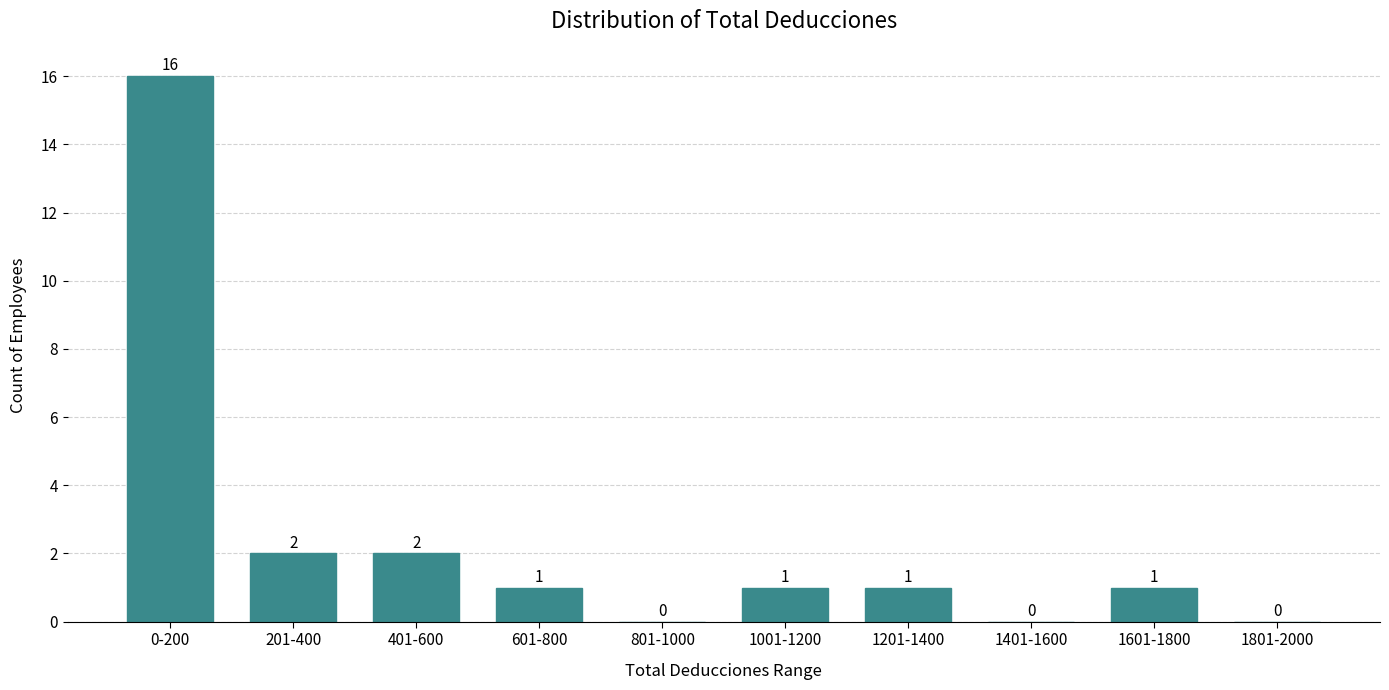

Reading left to right, extract all data points from this chart.

0-200=16	201-400=2	401-600=2	601-800=1	801-1000=0	1001-1200=1	1201-1400=1	1401-1600=0	1601-1800=1	1801-2000=0